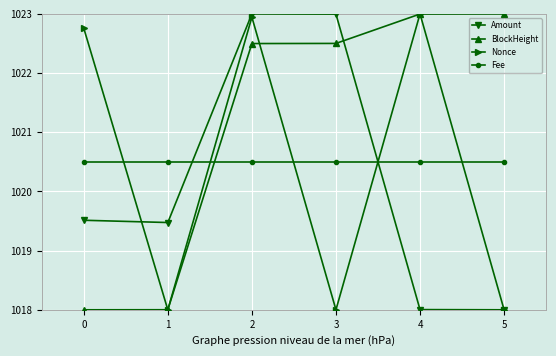

What is the average value of the BlockHeight series?

1021.2